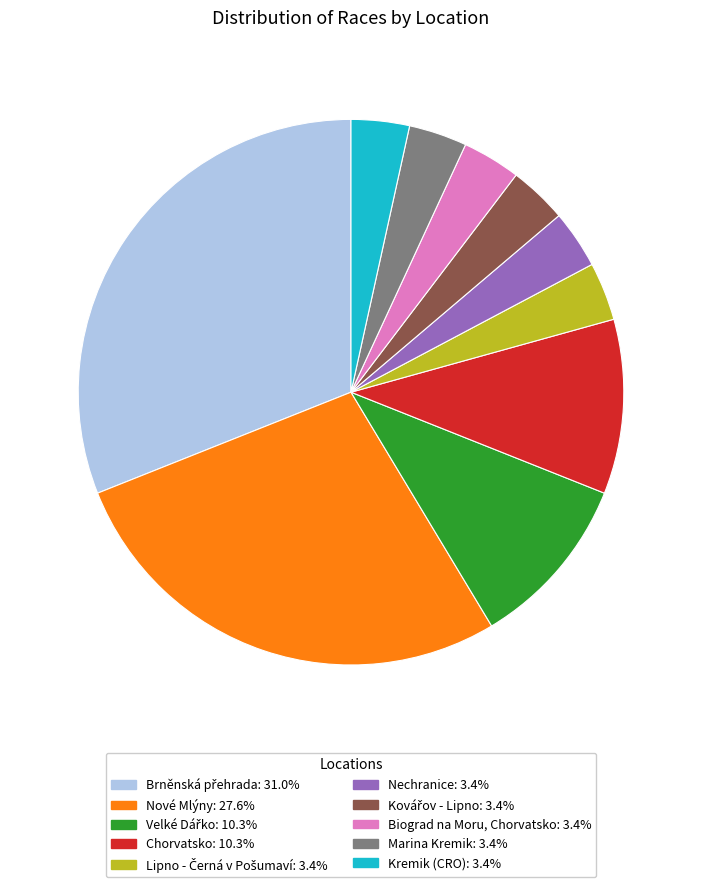

Does any single category account for the majority?

No